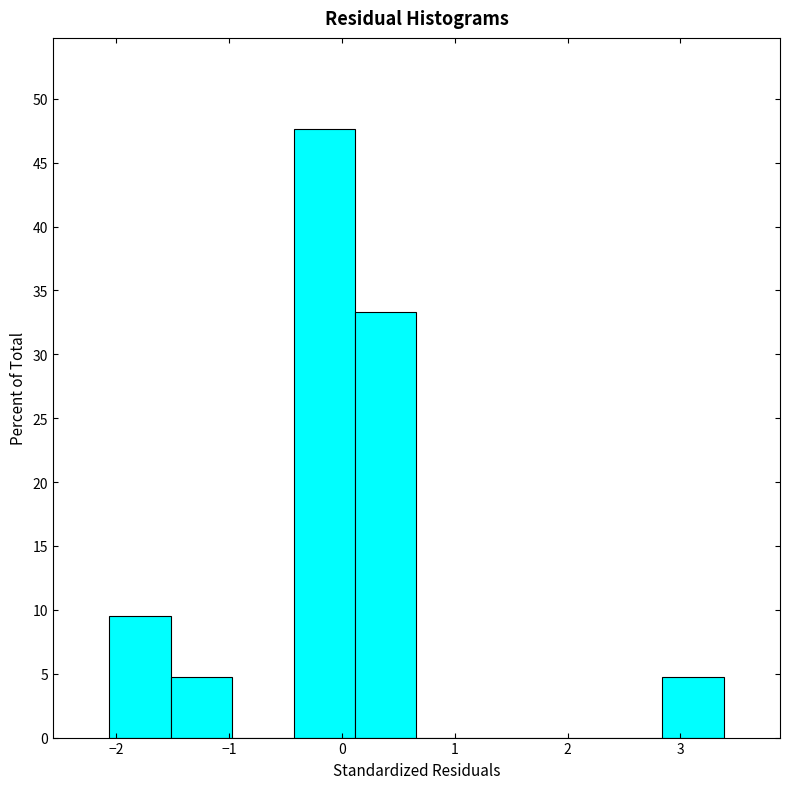

Reading left to right, list every bar in this chart as the range it spans on the x-axis followed by its height. Neither the bar edges nor the heights are printed on the chart, so give them approximately, as read against the axes.

-2.1 to -1.5: 9.5
-1.5 to -1.0: 5.0
-1.0 to -0.4: 0
-0.4 to 0.1: 47.5
0.1 to 0.7: 33.5
0.7 to 1.2: 0
1.2 to 1.7: 0
1.7 to 2.3: 0
2.3 to 2.8: 0
2.8 to 3.4: 5.0